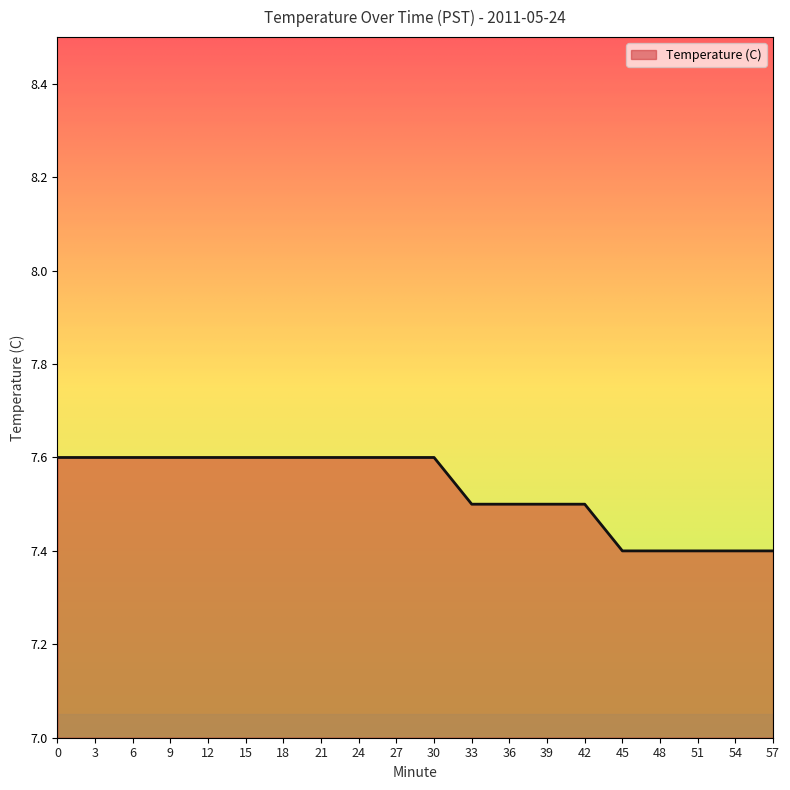

How many series are shown in this chart?

1